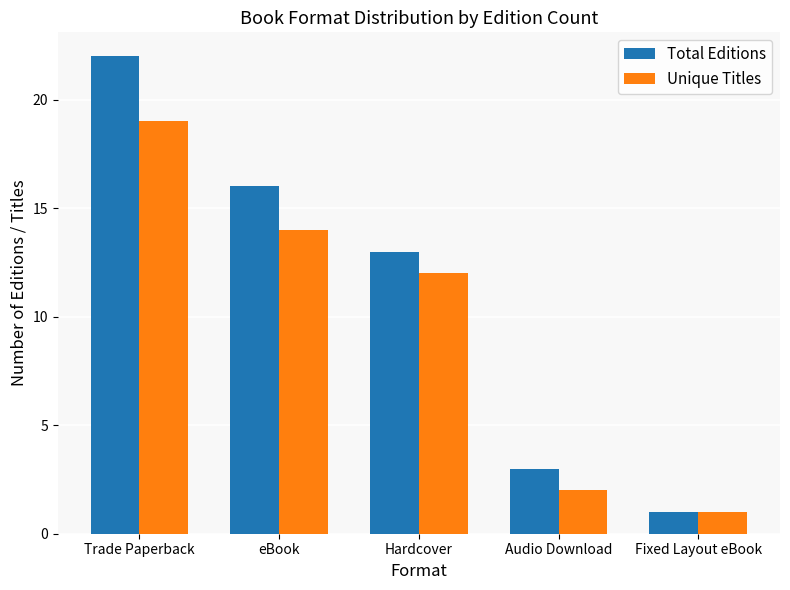

Count the number of categories in the chart.

5